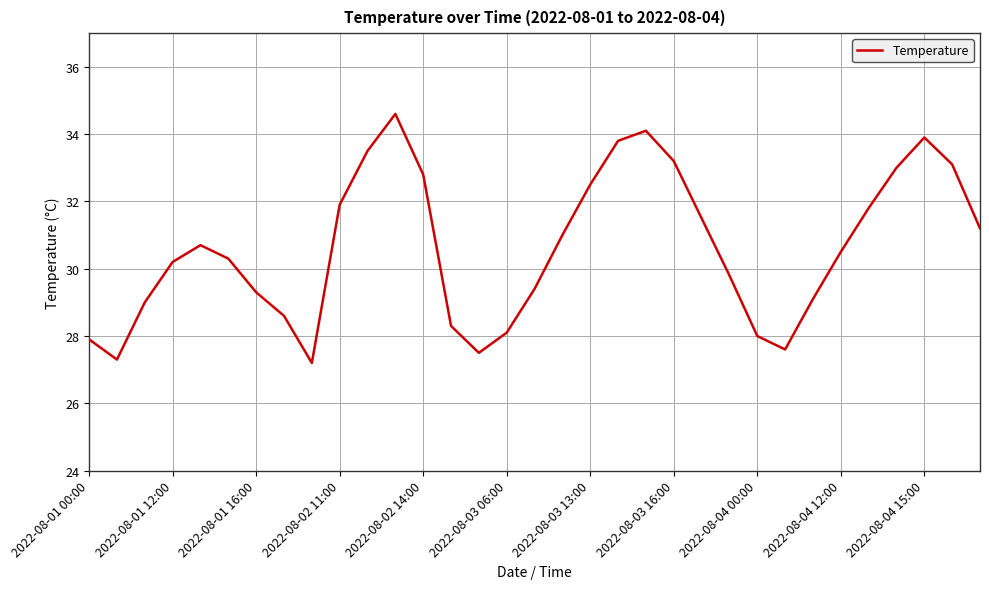

What is the minimum value shown in the chart?

27.2